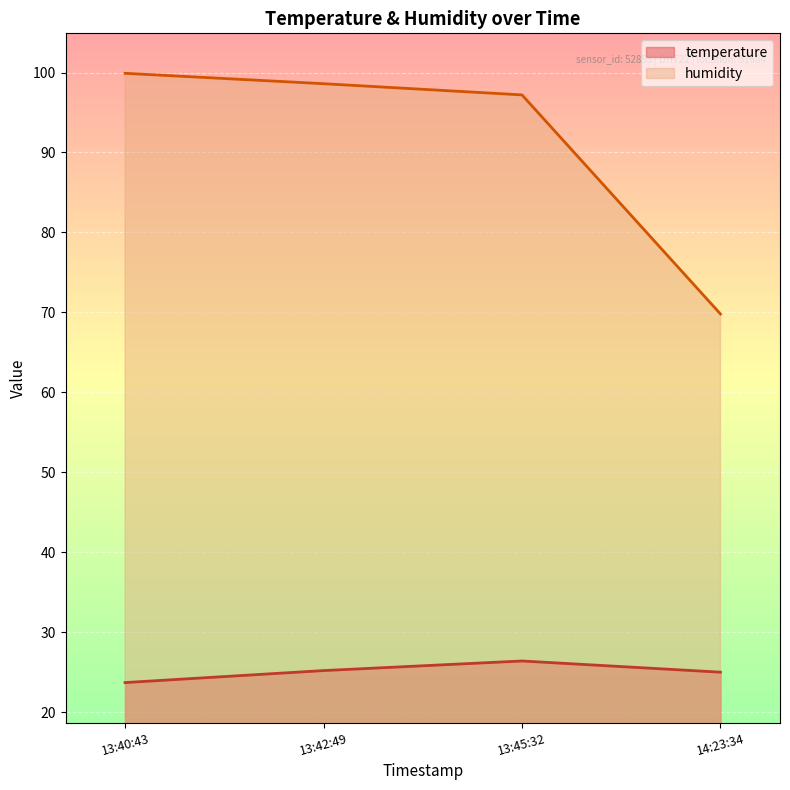

What is the total value across all series at 13:40:43?

123.6